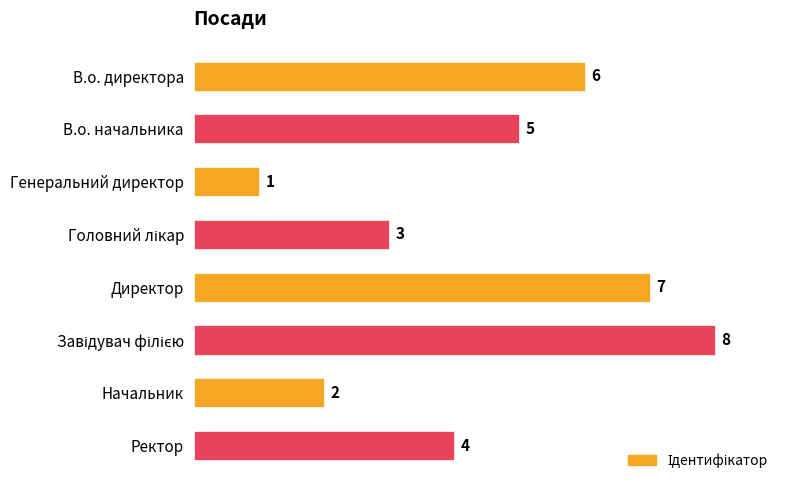

The chart shows a value of 4 at В.о. директора. True or false?

False